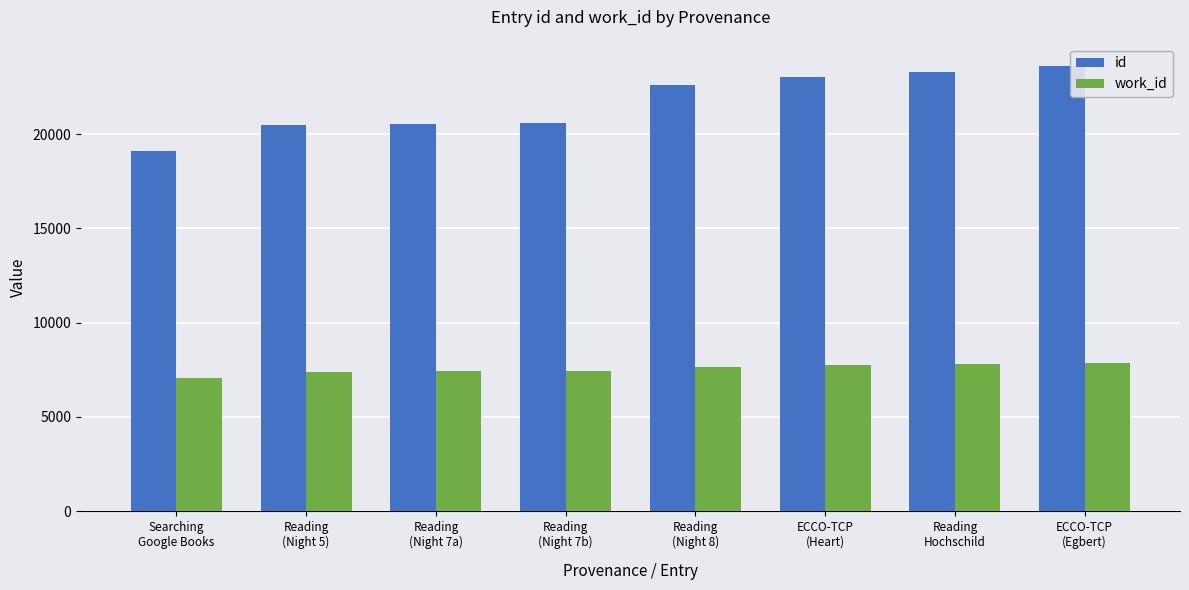

The value of id at Reading
(Night 8) is 22624. True or false?

True